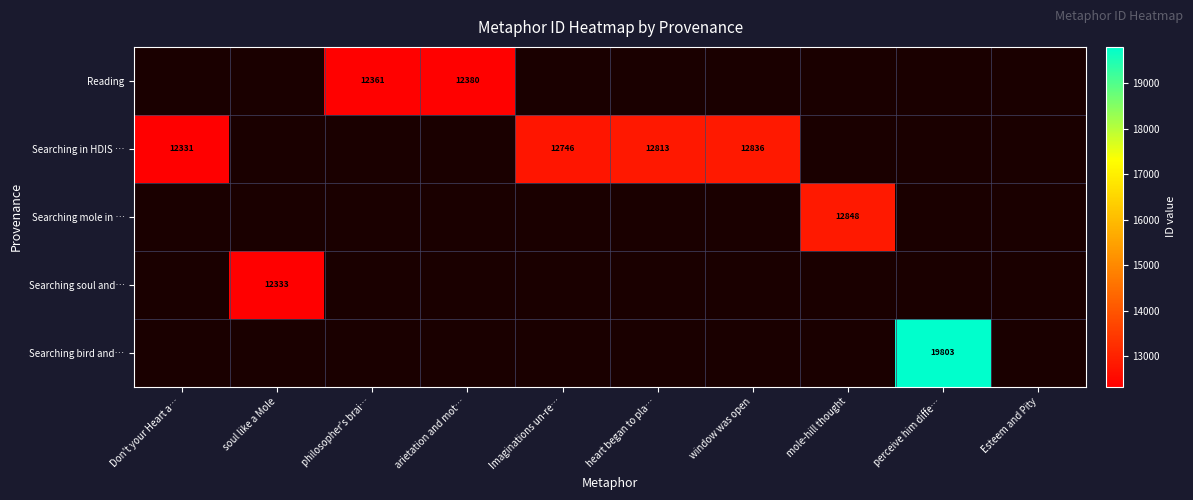

At which category is the sum across all series the highest?

perceive him diffe…